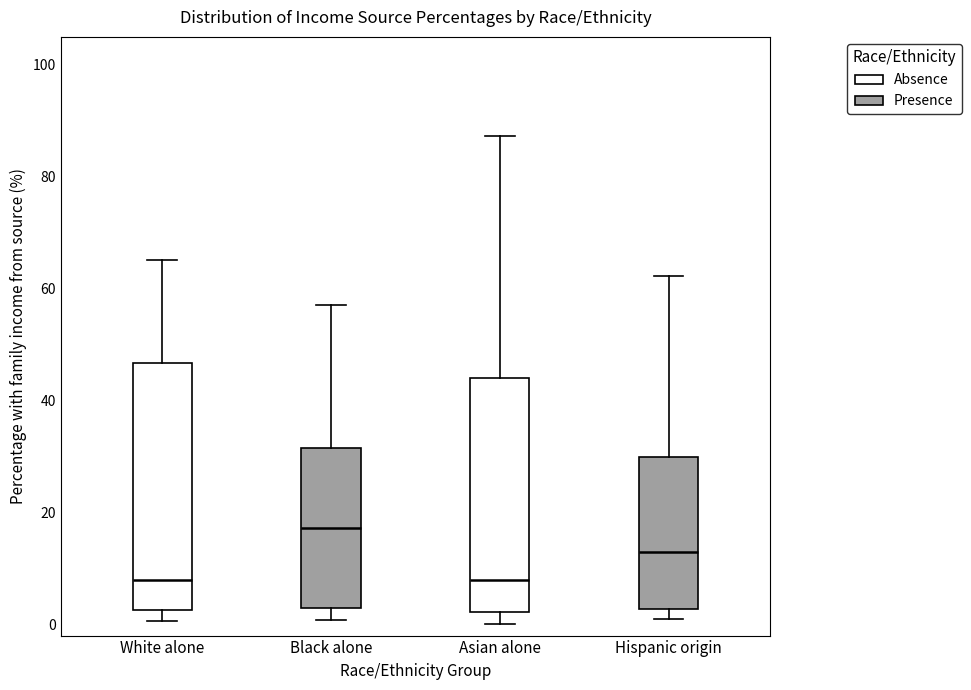

Which box's median line is the highest?

Black alone